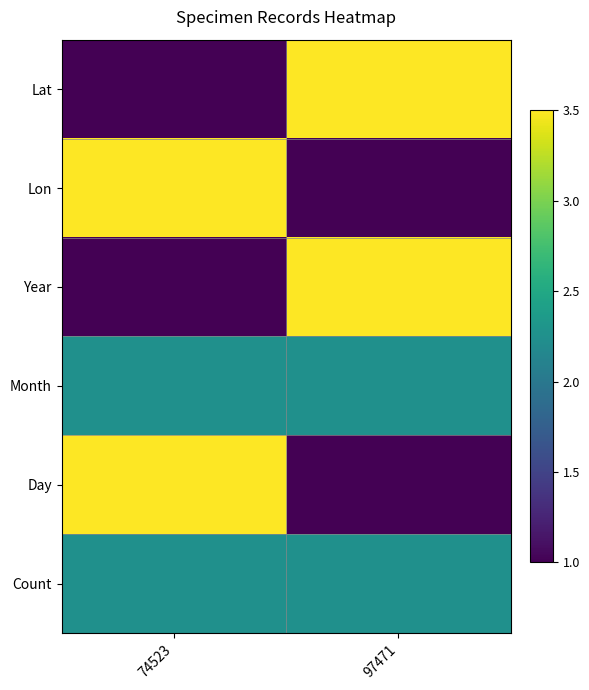

Which series has the largest total across all categories?

Lat